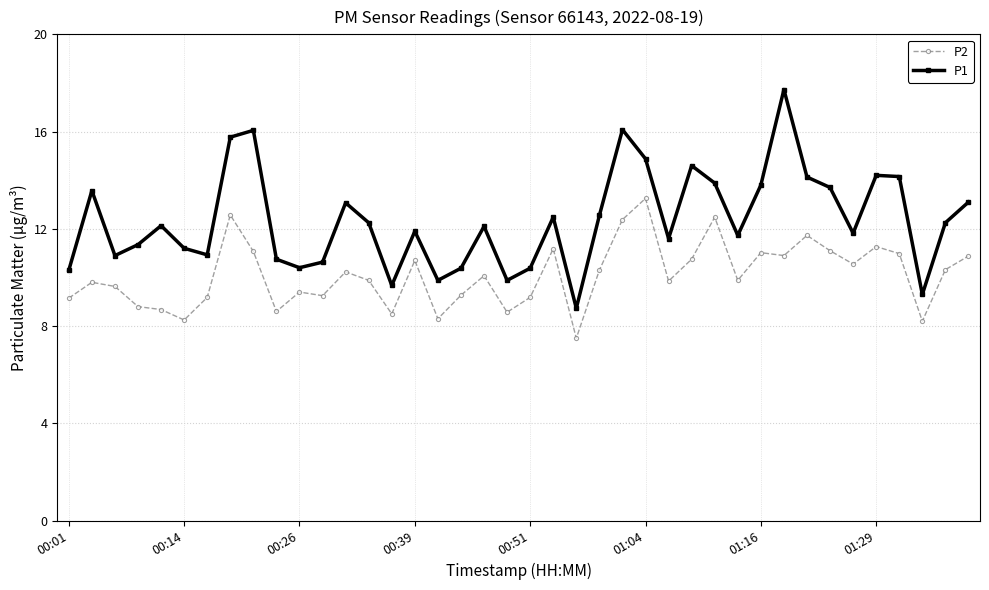

List the series in order of their peak value, highest first.

P1, P2